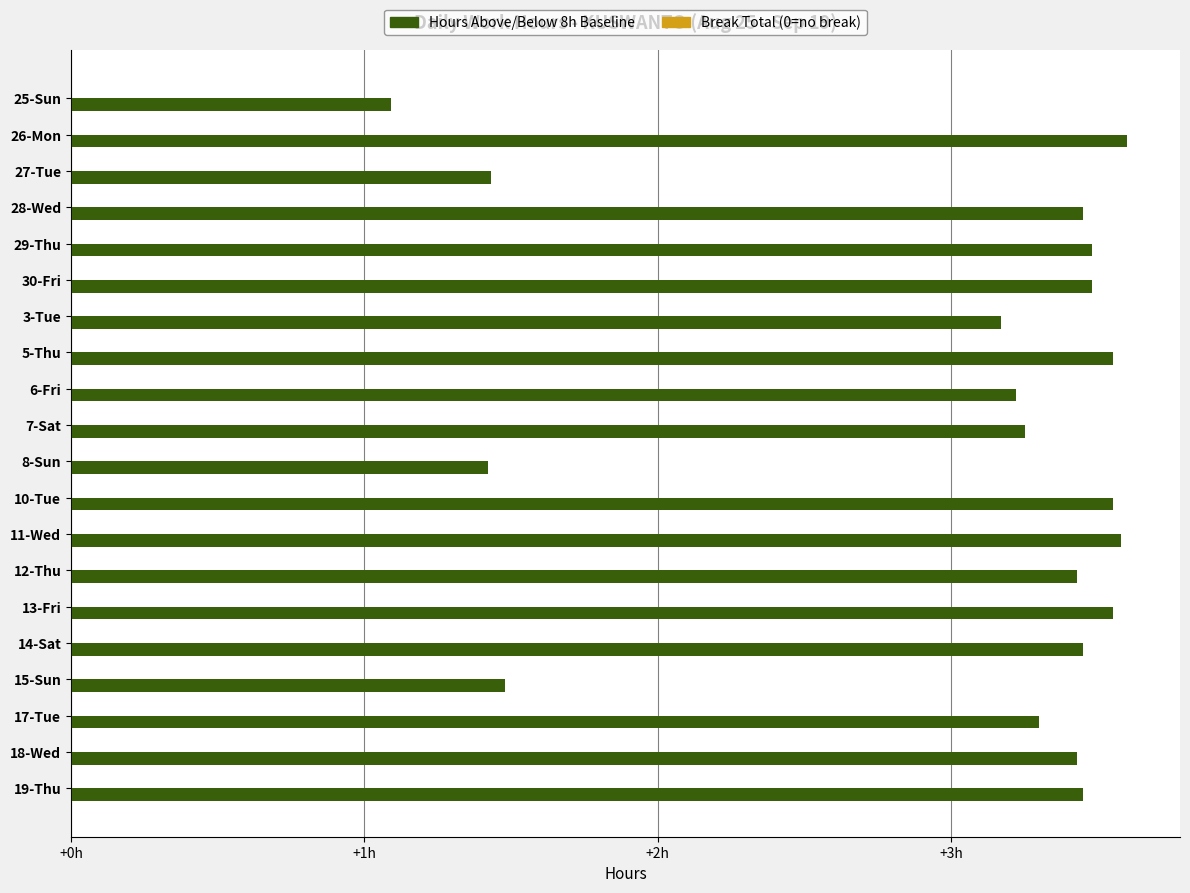

Does the chart contain any negative values?

No